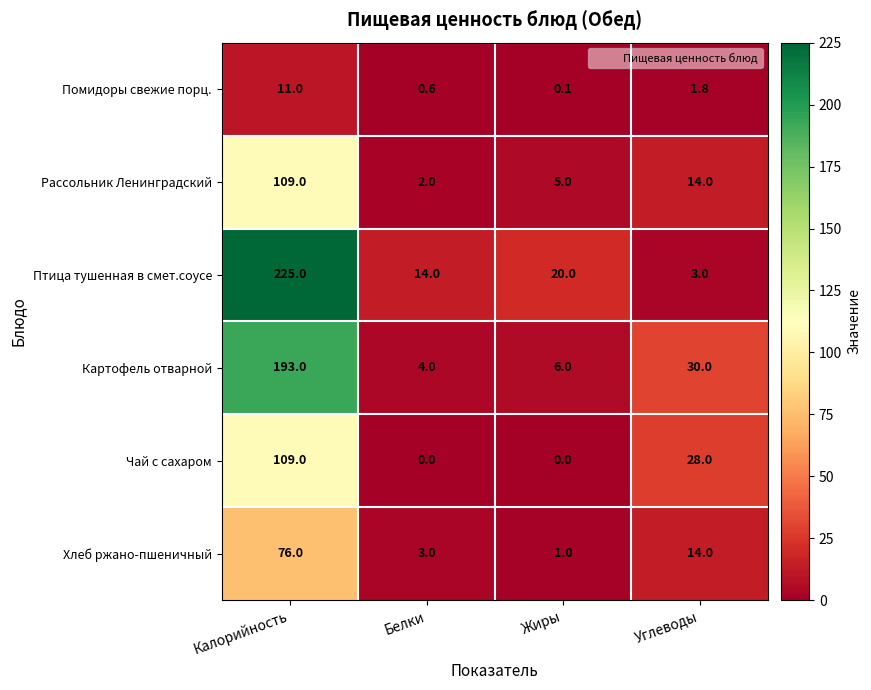

At which category is the sum across all series the highest?

Калорийность